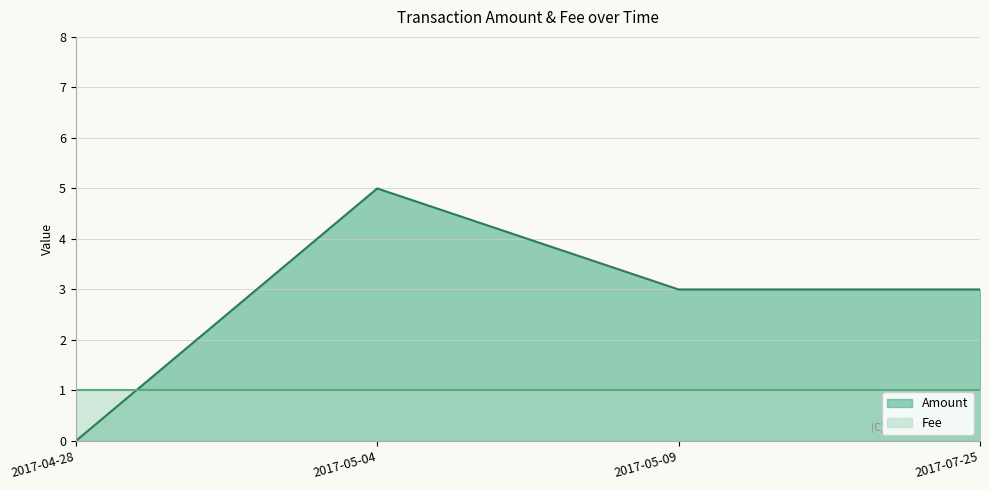

Which has a higher value, 2017-07-25 or 2017-05-04?

2017-05-04